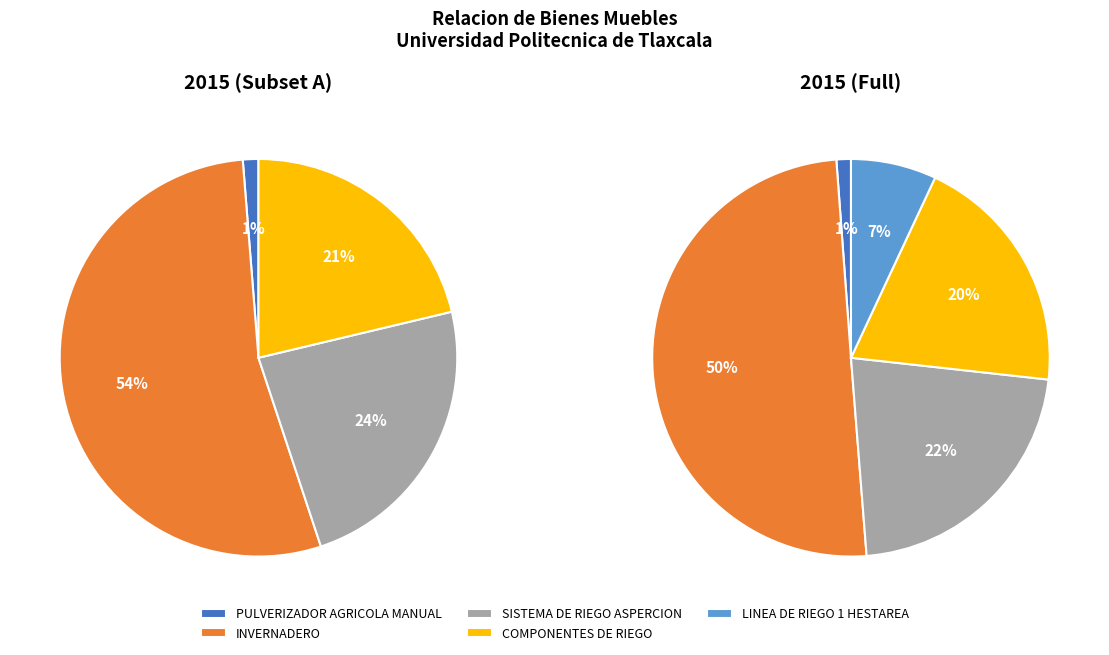

To the nearest percent, what percentage of the pie is SISTEMA DE RIEGO PARA ASPERCION?

22%